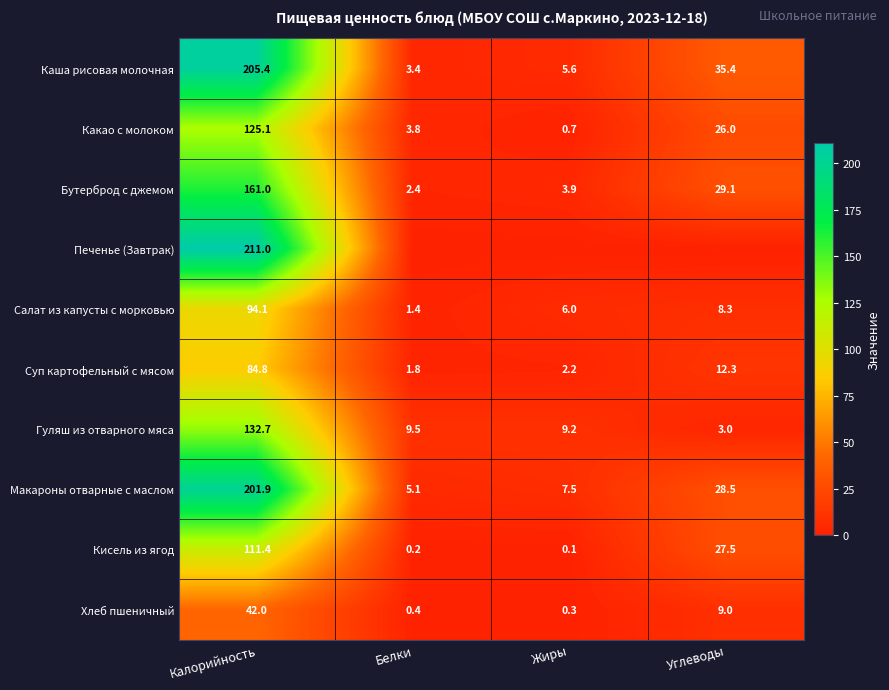

List the labels in order of Салат из капусты с морковью value, largest first.

Калорийность, Углеводы, Жиры, Белки